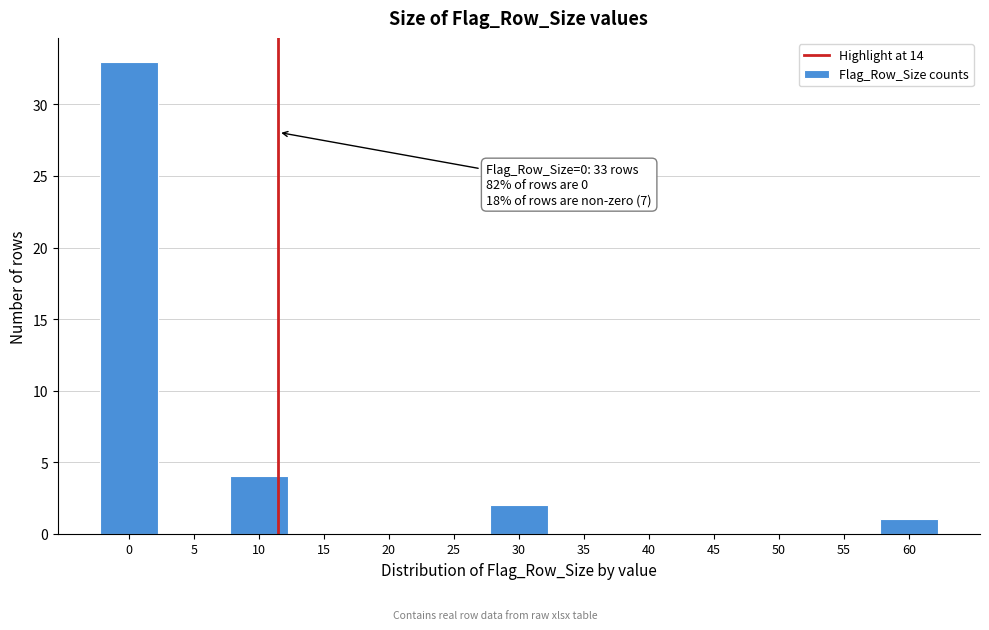

Reading right to left, list all the values displayed in this chart.

60=1	55=0	50=0	45=0	40=0	35=0	30=2	25=0	20=0	15=0	10=4	5=0	0=33